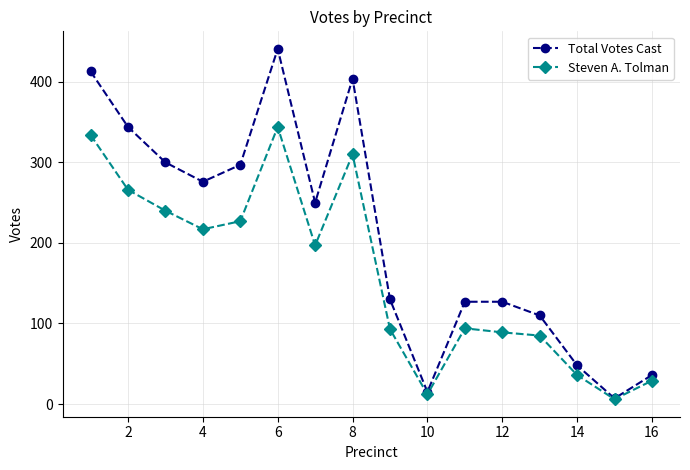

How many distinct data groups are displayed?

2